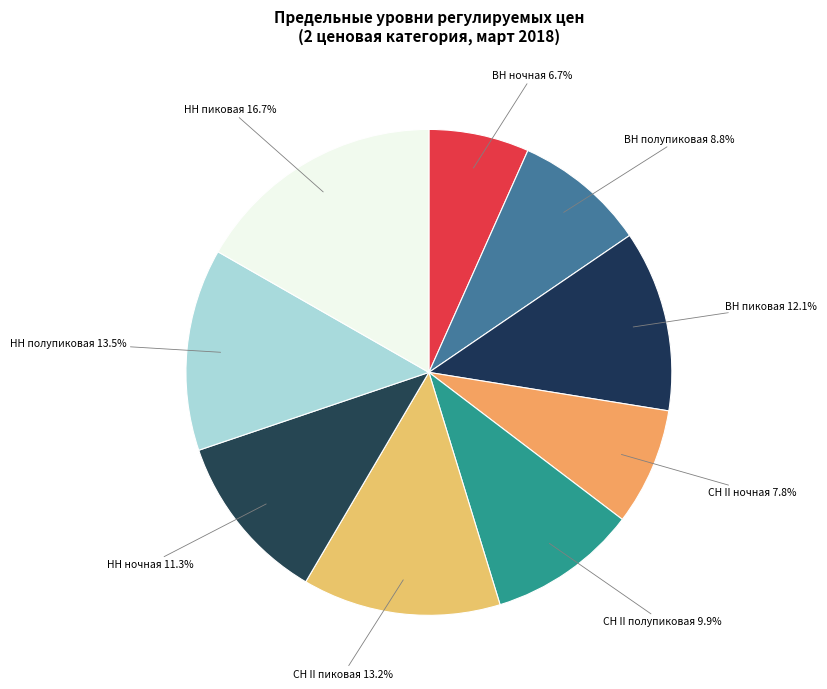

How many segments does this pie chart have?

9